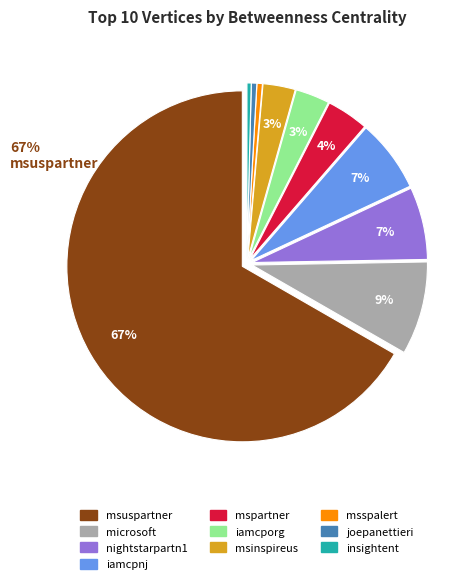

How many slices are in this pie chart?

10